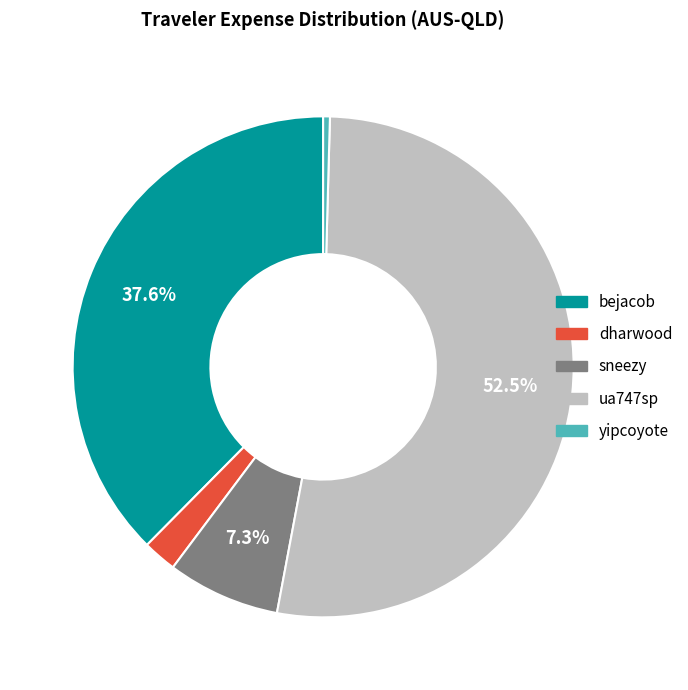

Between ua747sp and dharwood, which is larger?

ua747sp